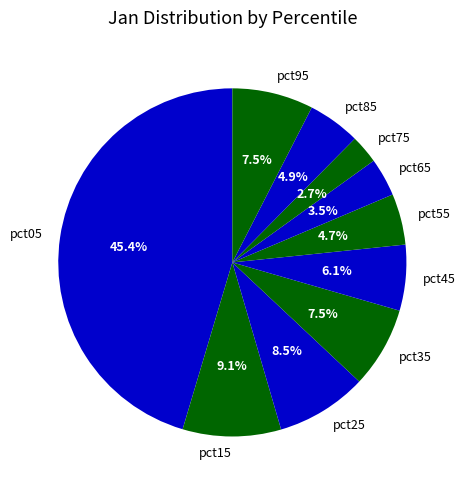

Does pct25 represent more than half of the total?

No